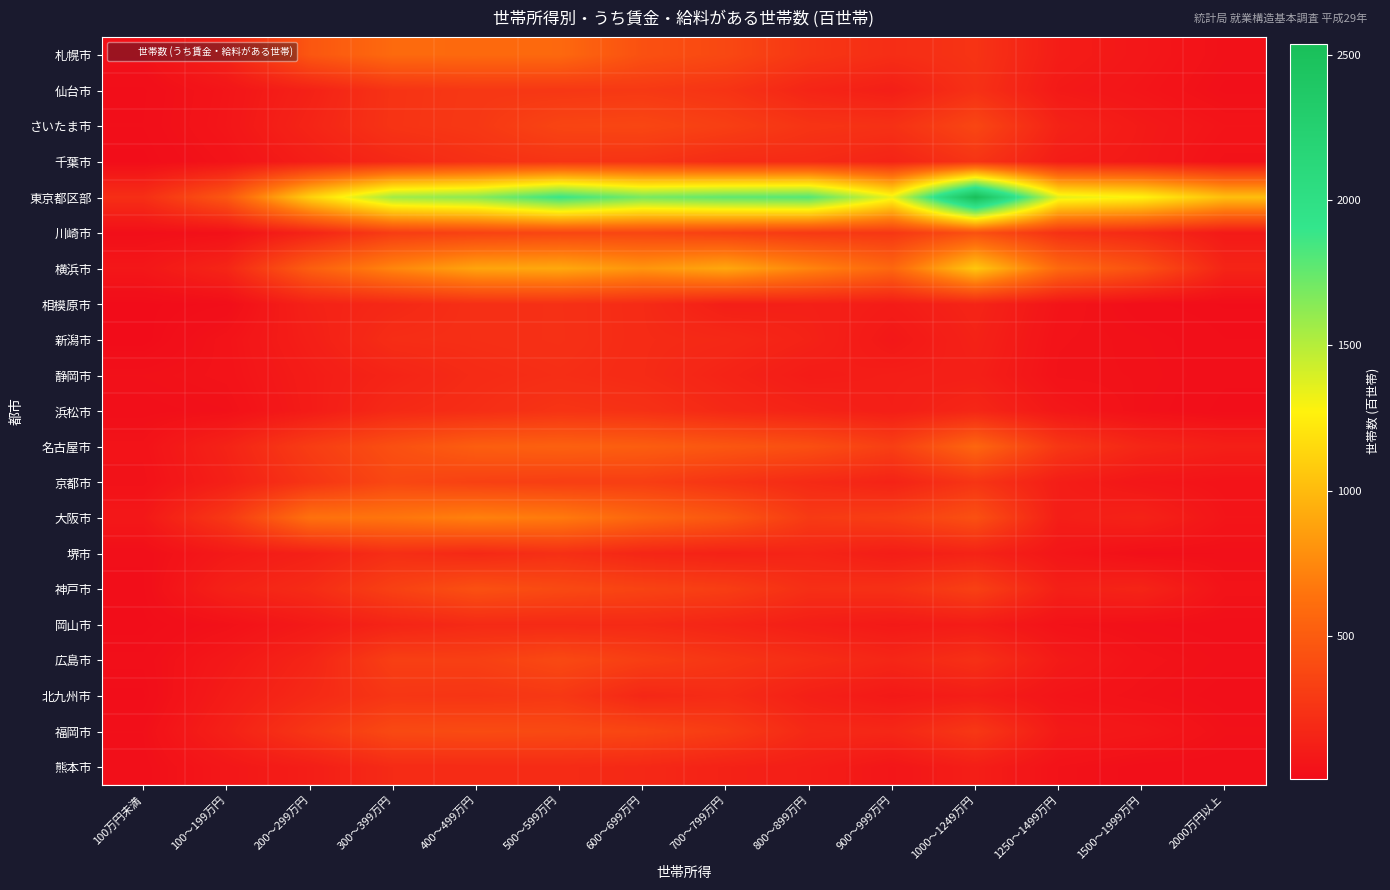

List the series in order of their peak value, lowest first.

岡山市, 熊本市, 静岡市, 堺市, 相模原市, 新潟市, 浜松市, 千葉市, 北九州市, 仙台市, さいたま市, 京都市, 広島市, 福岡市, 神戸市, 川崎市, 名古屋市, 札幌市, 大阪市, 横浜市, 東京都区部